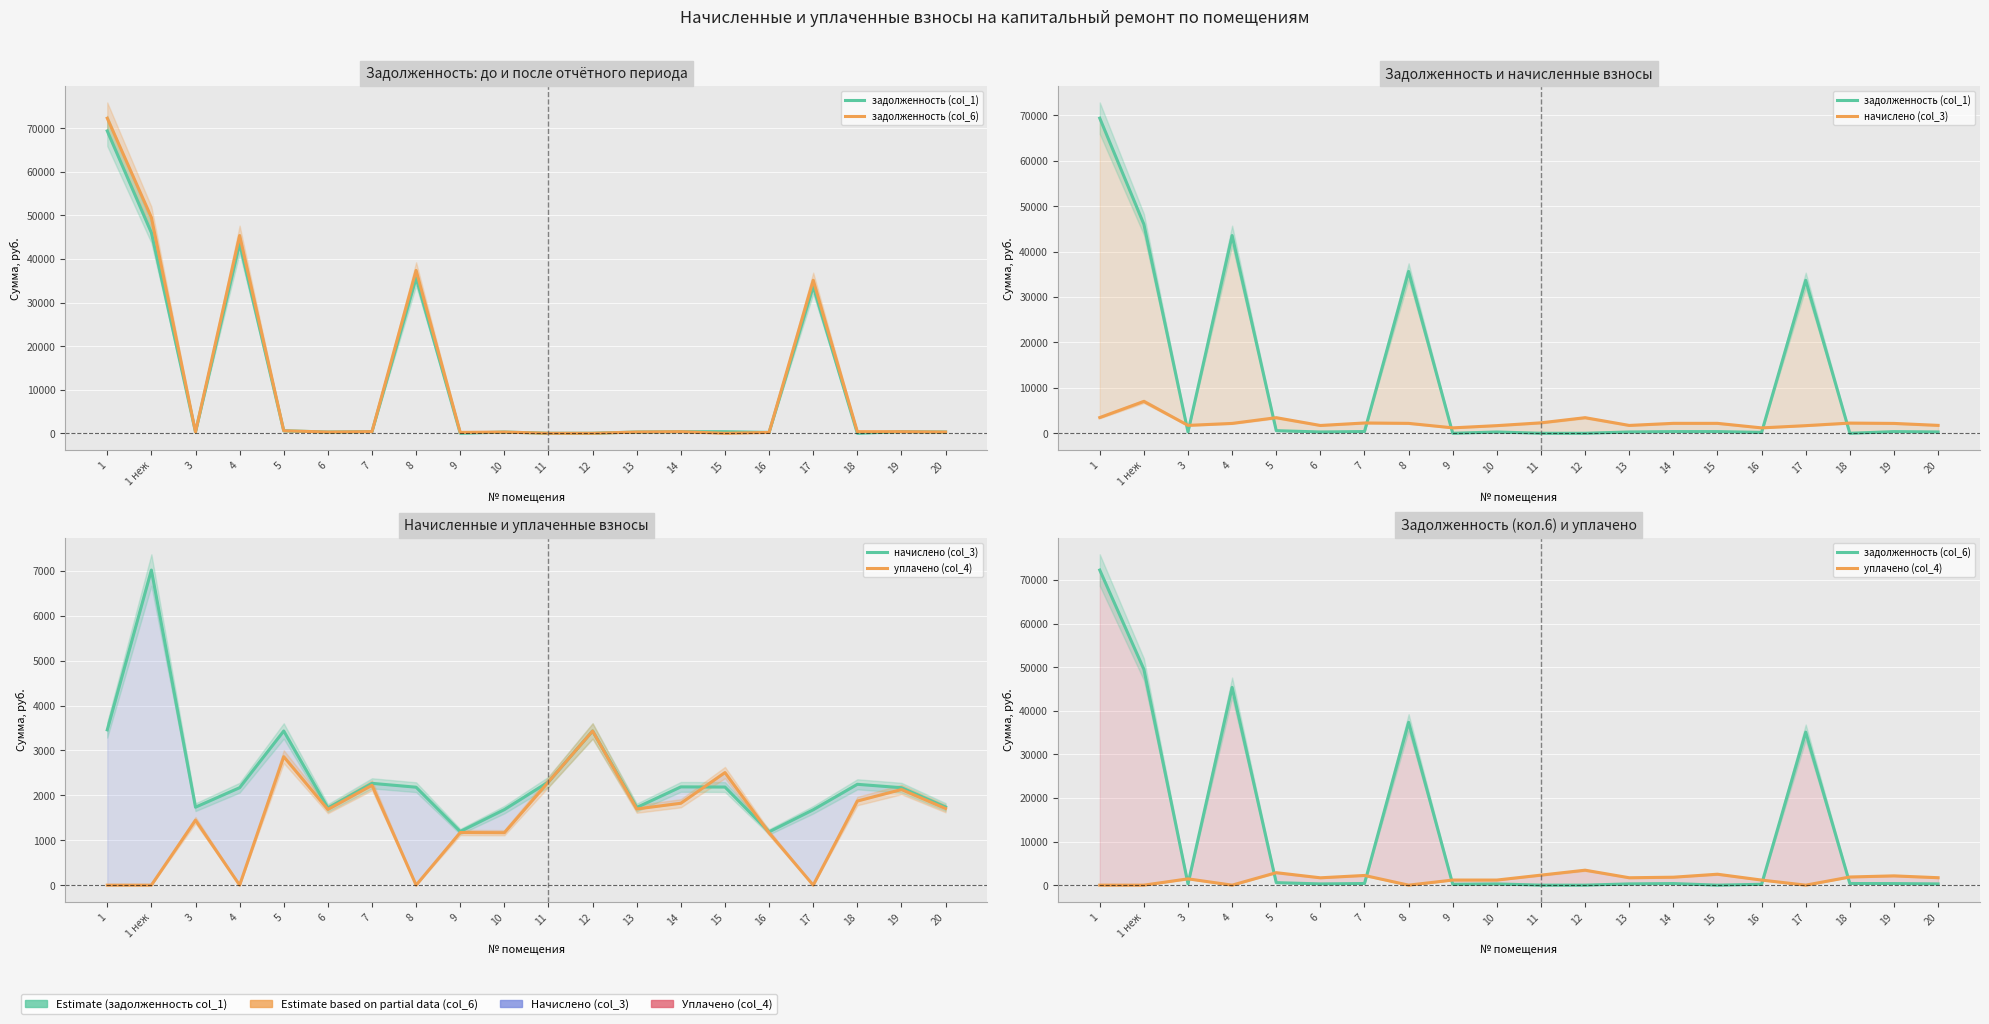

True or false: задолженность (col_1) and начислено (col_3) cross at least once.

True